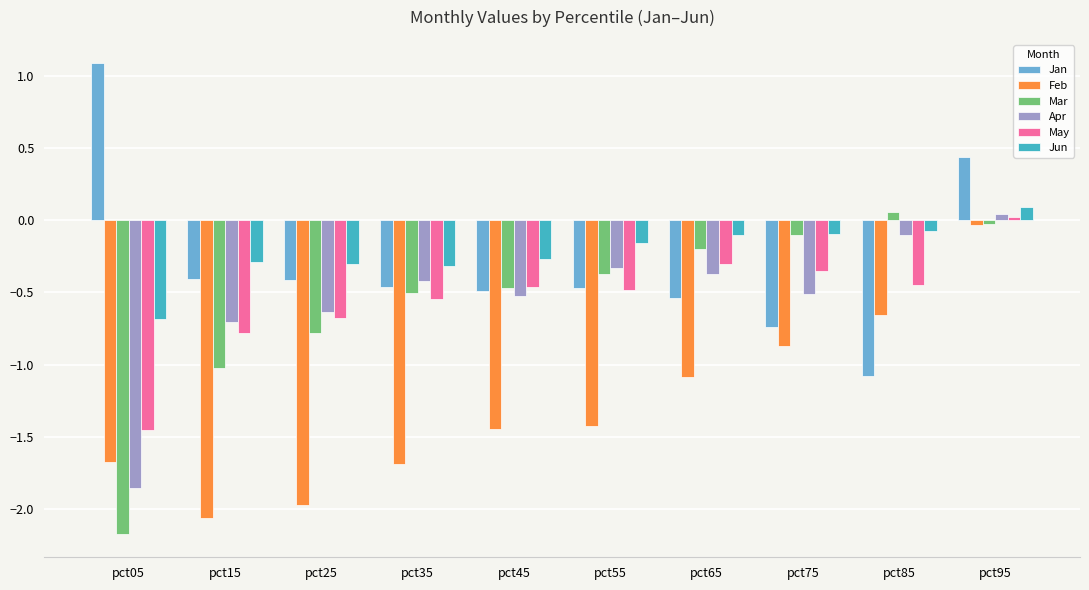

What is the difference between the second highest and minimum values in the Jun series?

0.6